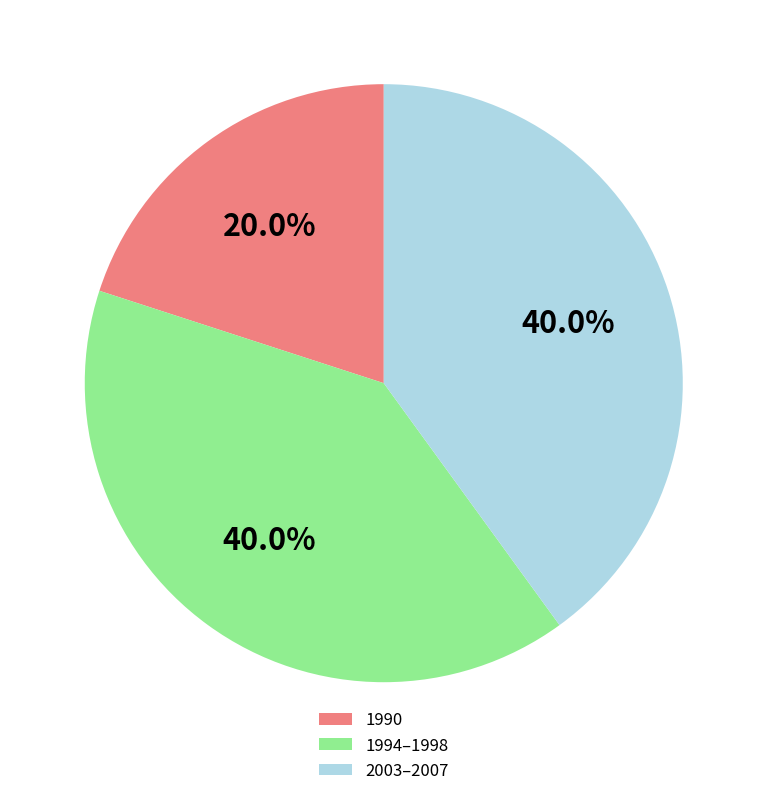

Count the number of slices in the pie.

3